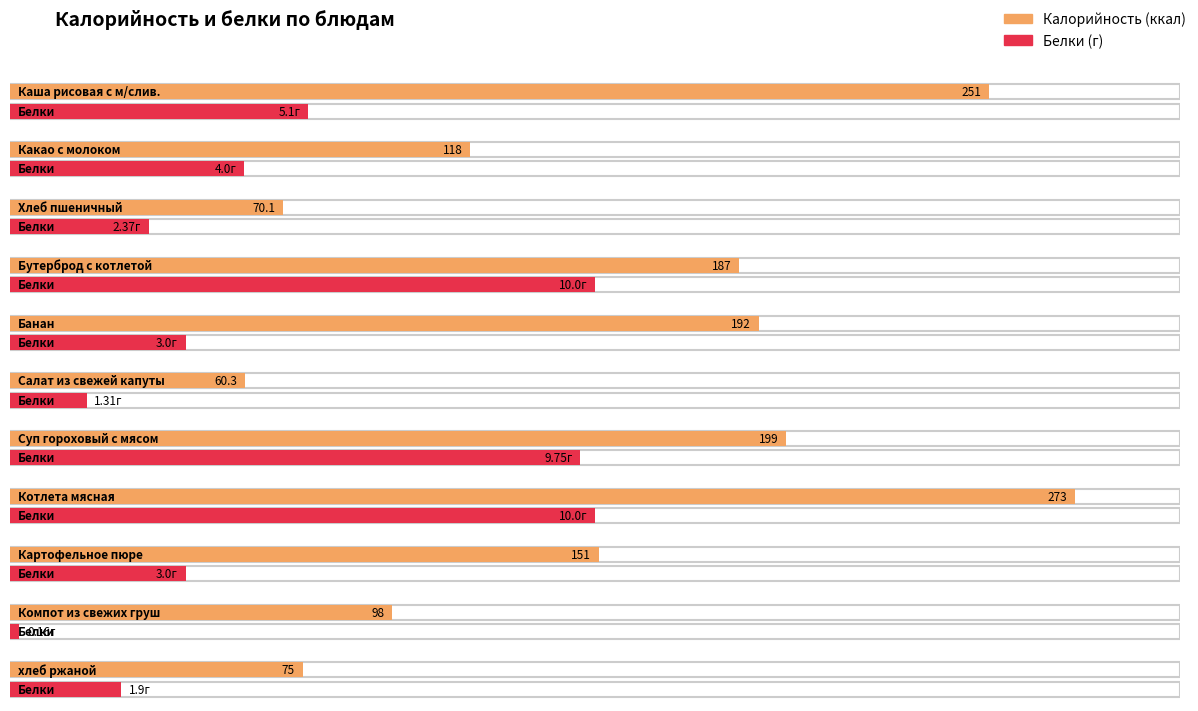

What are all the series names shown in the legend?

Калорийность, Белки